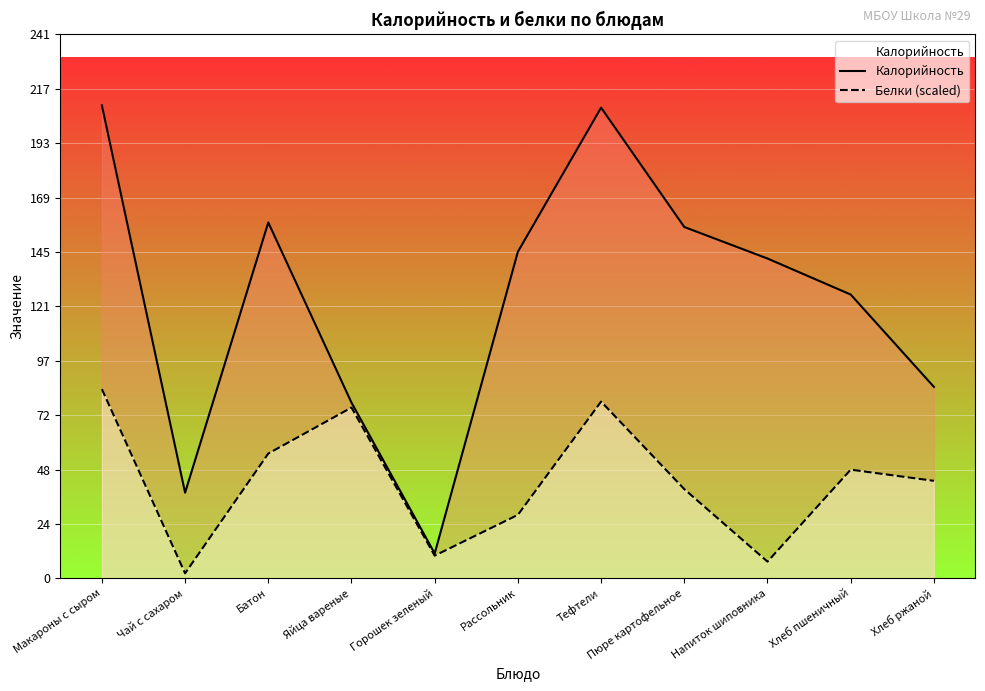

True or false: Калорийность and Белки (scaled) intersect in this chart.

False